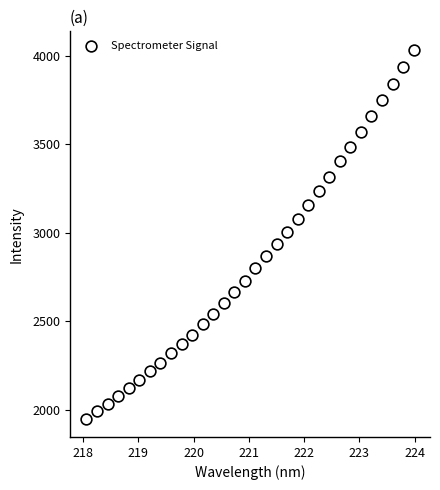

What is the range of Y values (max minus min)?

2085.5